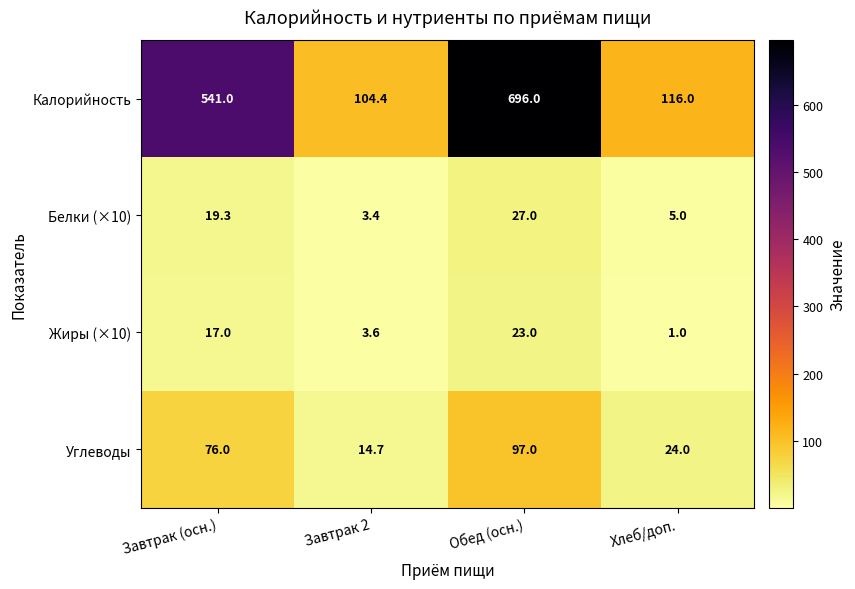

Where is Углеводы nearest to the value 55?

Завтрак (осн.)